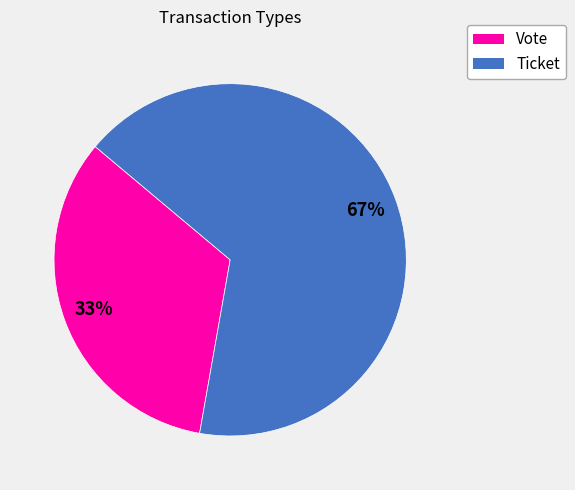

To the nearest percent, what is the average slice percentage?

50%